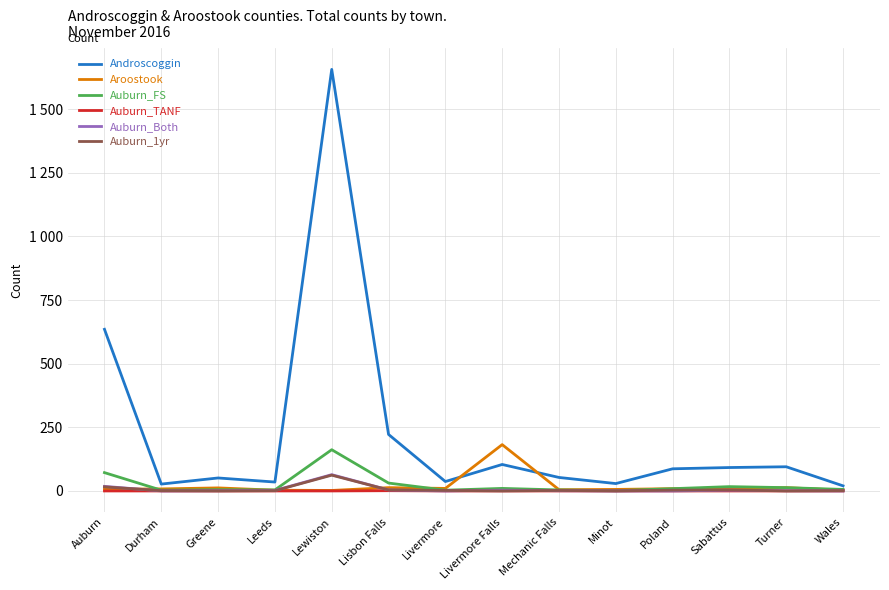

True or false: Auburn_Both and Androscoggin intersect in this chart.

False